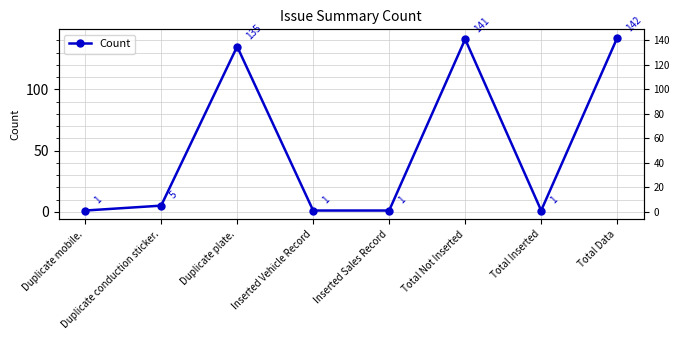

What position from the left is Total Inserted?

7